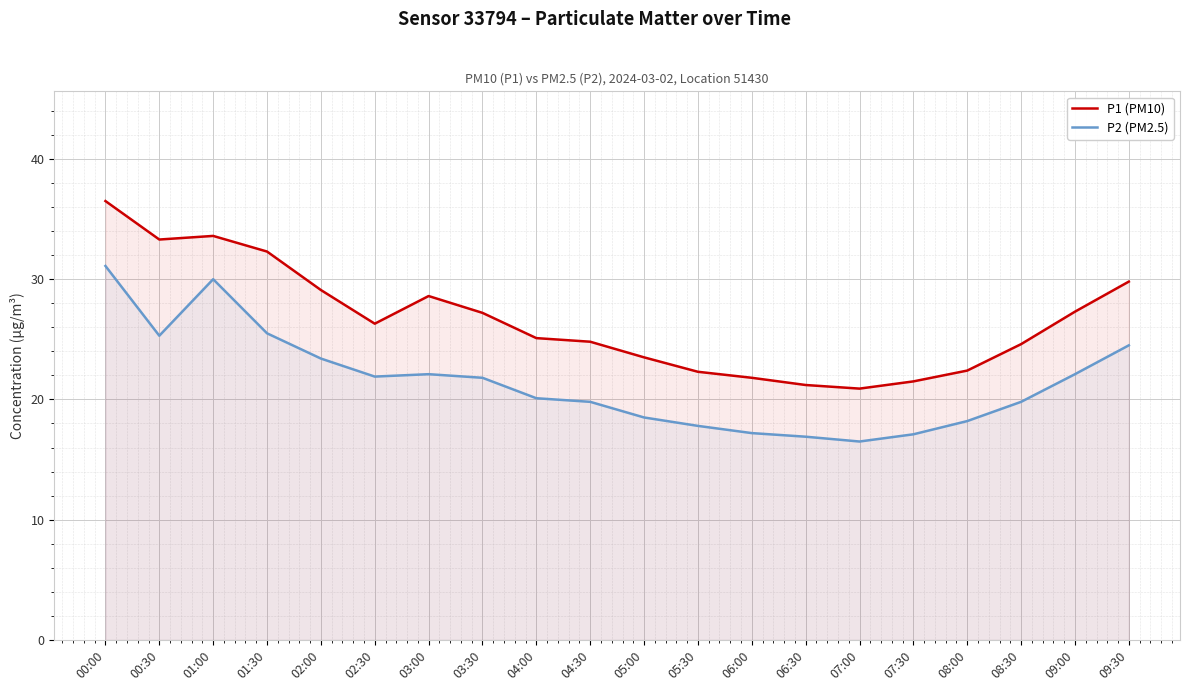

At which category is the sum across all series the highest?

00:00